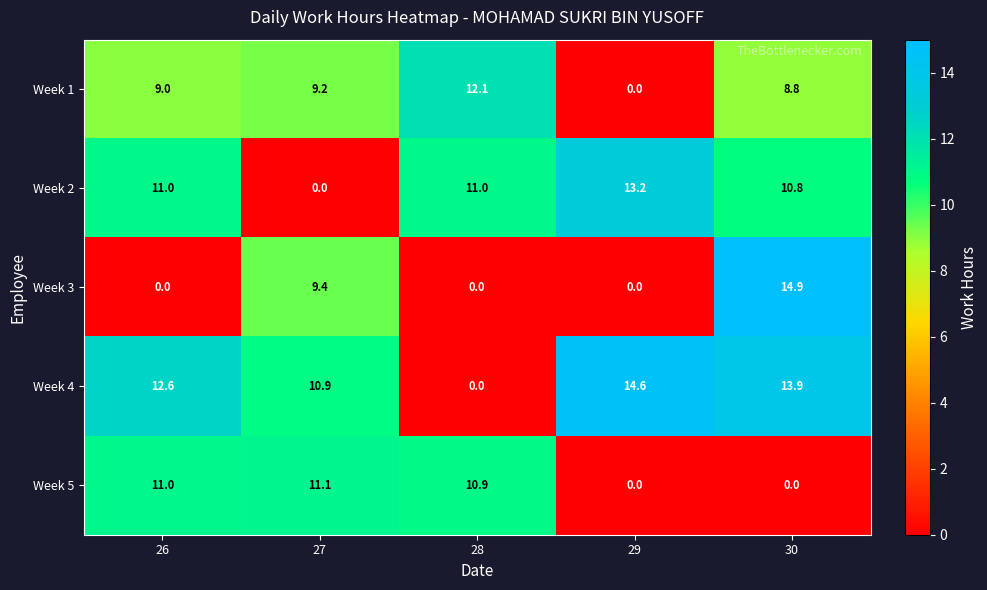

Which series changed the most between 27 and 29?

Week 2